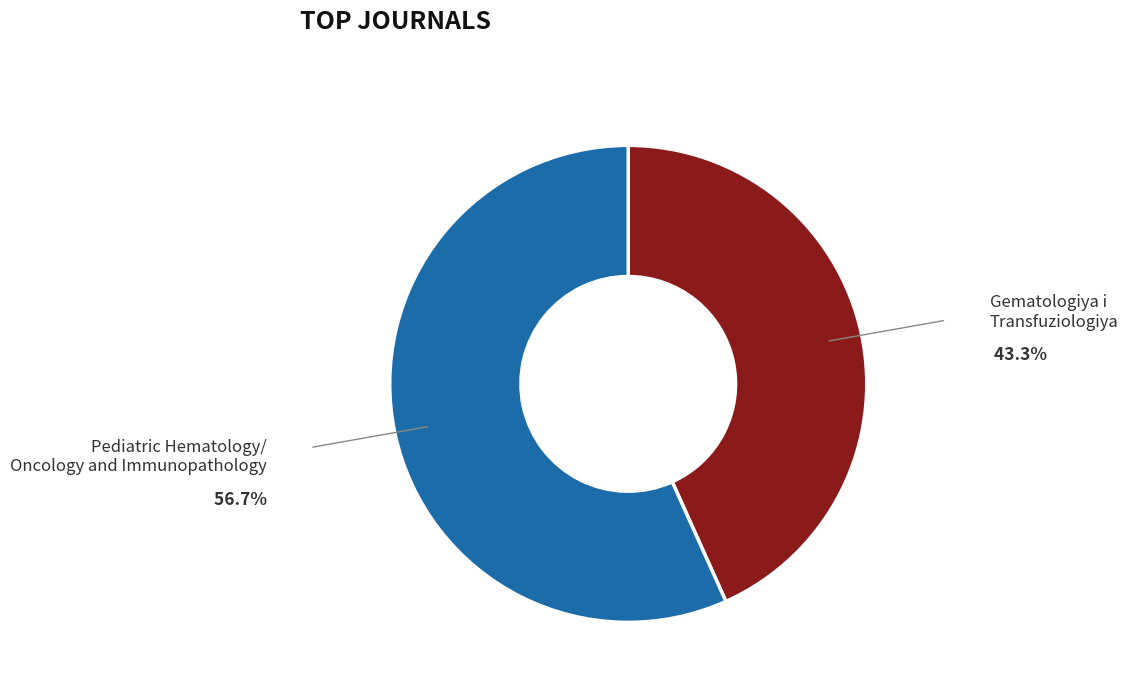

What is the largest slice in the pie chart?

Pediatric Hematology/ Oncology and Immunopathology